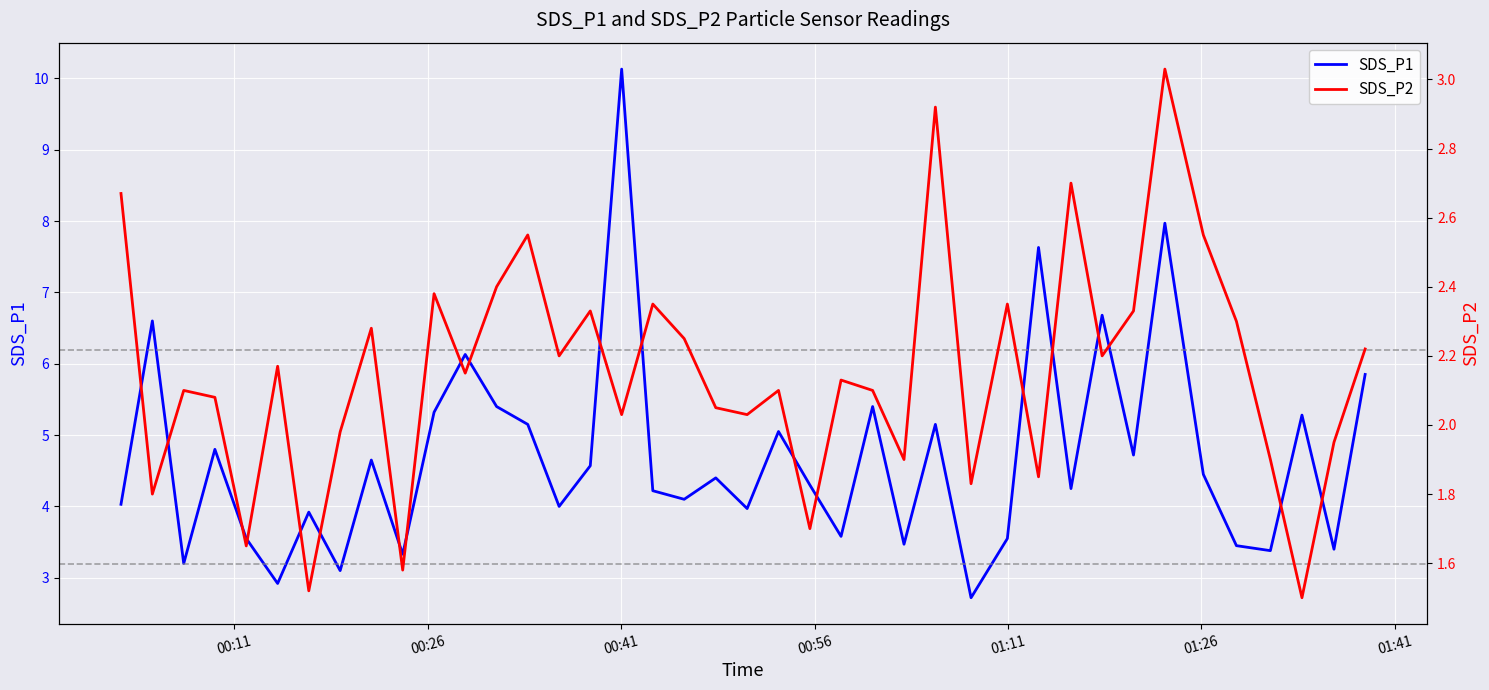

Rank the series by their average value, from lowest to highest.

SDS_P2, SDS_P1